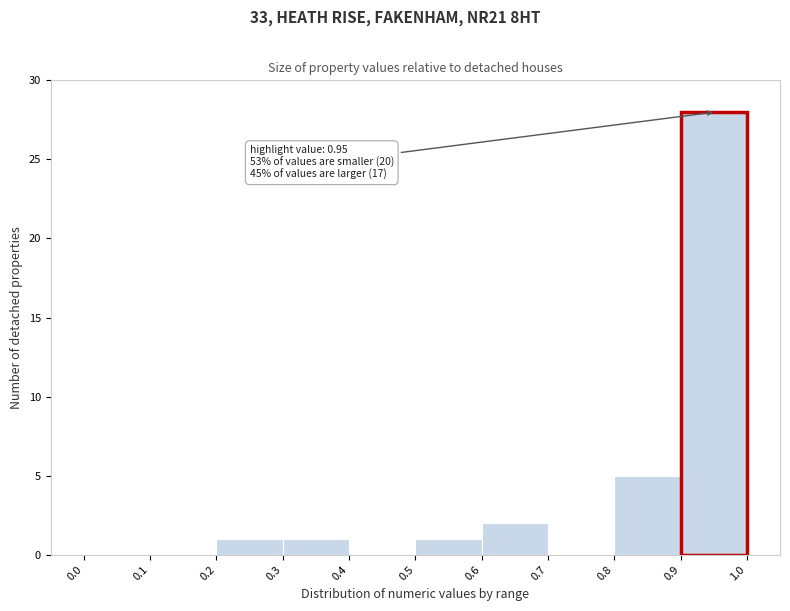

Over which range of the x-axis is the bar tallest?

0.9 to 1.0